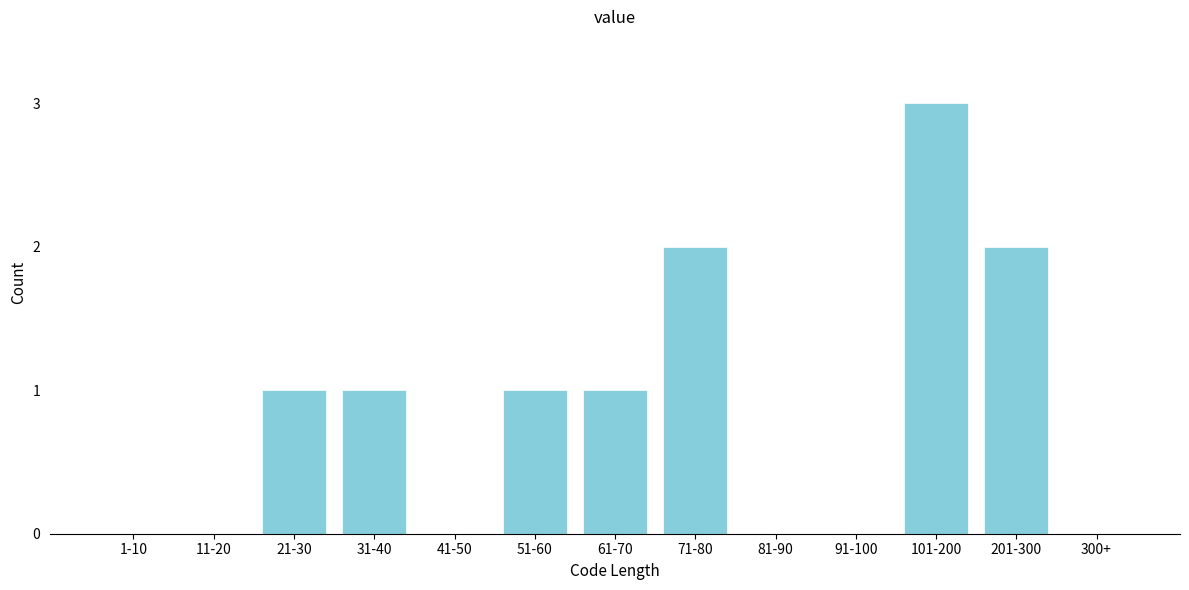

Reading left to right, what are all the values shown in this chart?

1-10=0	11-20=0	21-30=1	31-40=1	41-50=0	51-60=1	61-70=1	71-80=2	81-90=0	91-100=0	101-200=3	201-300=2	300+=0